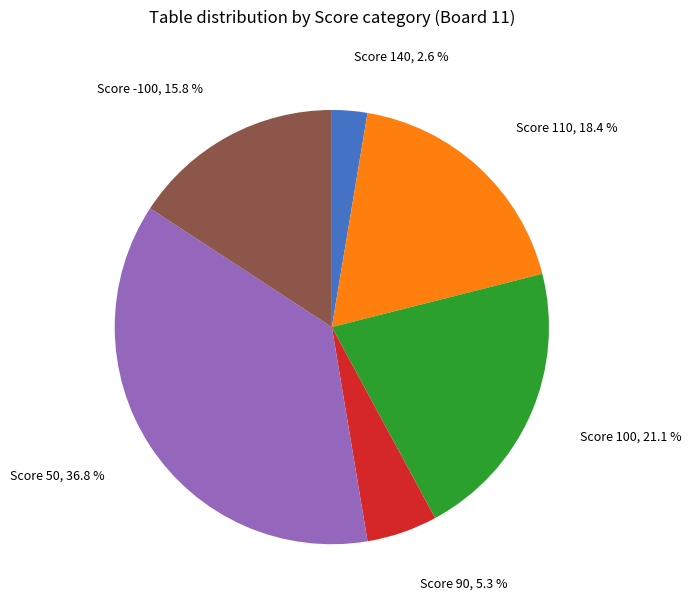

Is there any slice that represents more than half of the pie?

No